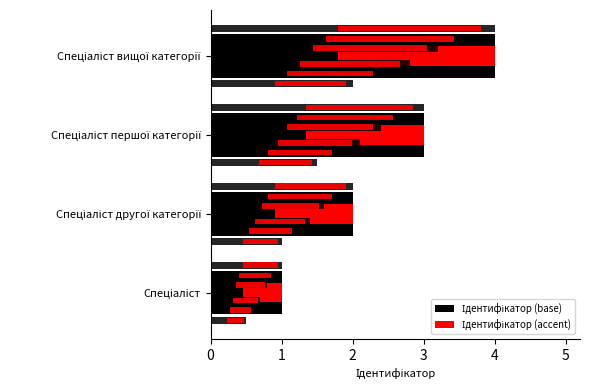

Reading right to left, what are all the values shown in this chart?

Ідентифікатор (base): 3=4.0	2=3.0	1=2.0	0=1.0
Ідентифікатор (accent): 3=2.2	2=1.7	1=1.1	0=0.6